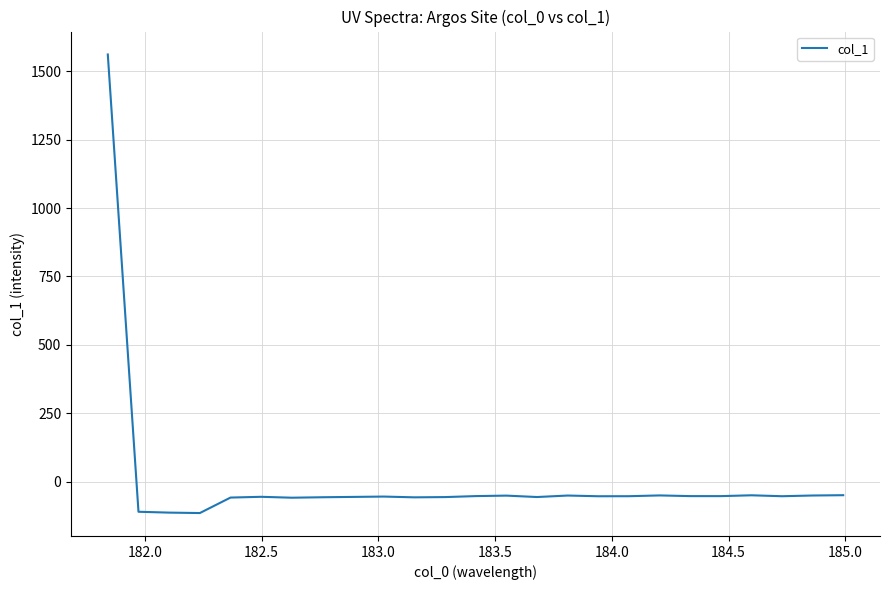

What is the minimum value shown in the chart?

-114.0